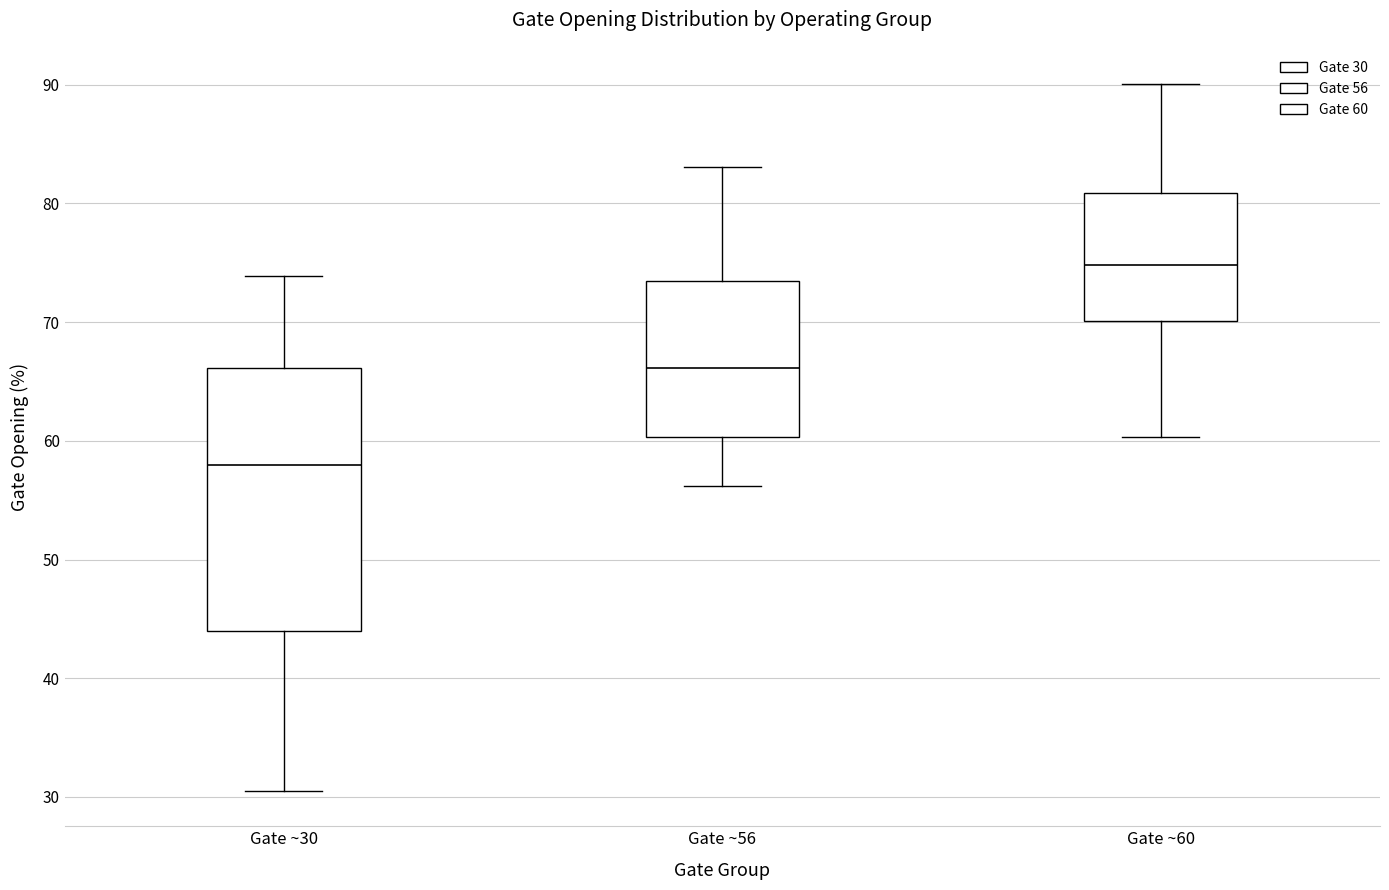

Which box has the lowest median line?

Gate ~30